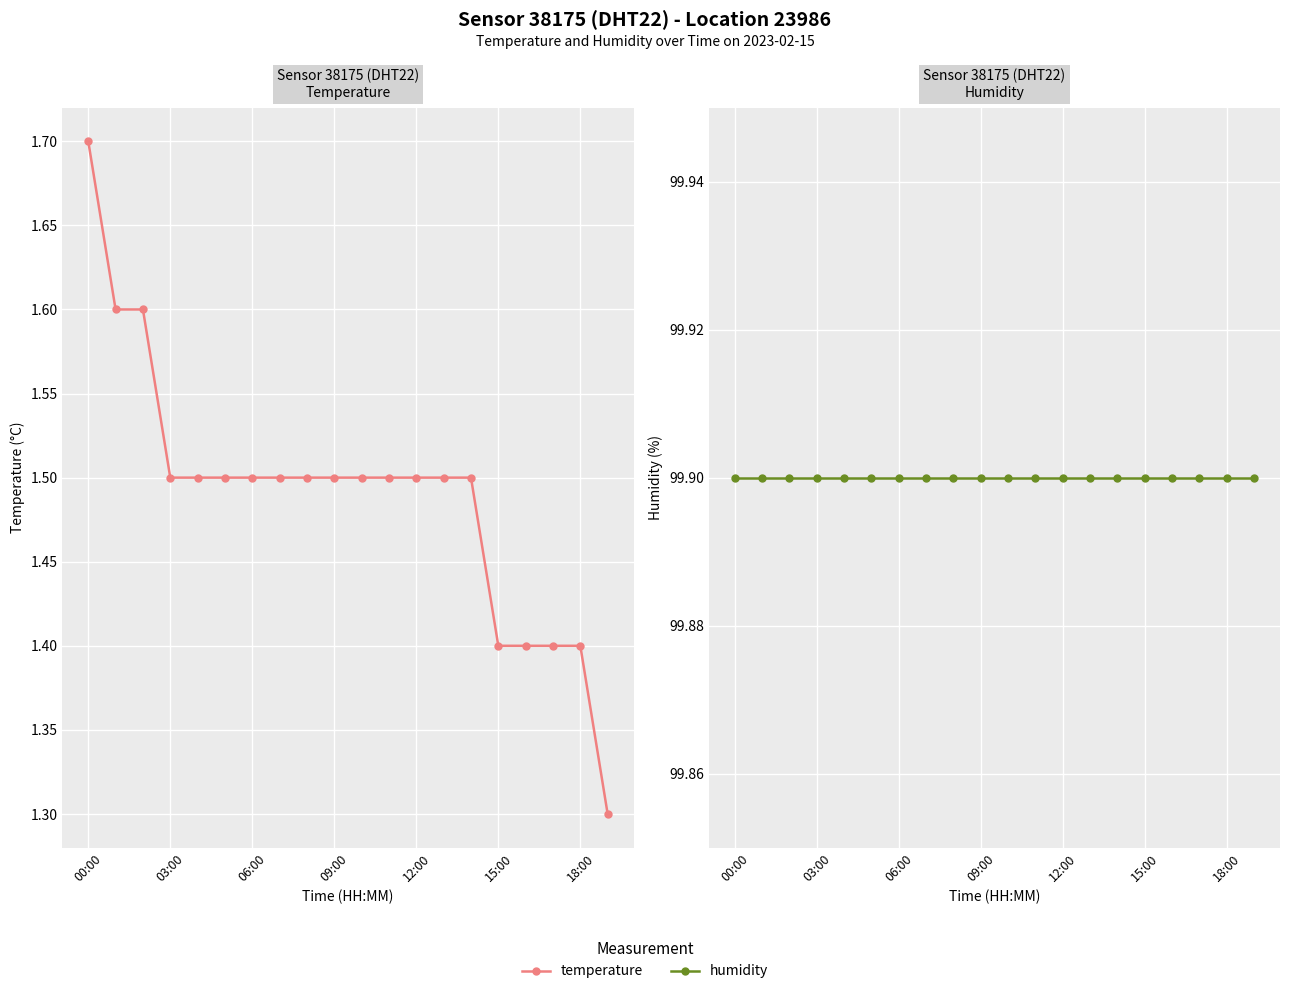

Rank the series by their average value, from highest to lowest.

humidity, temperature